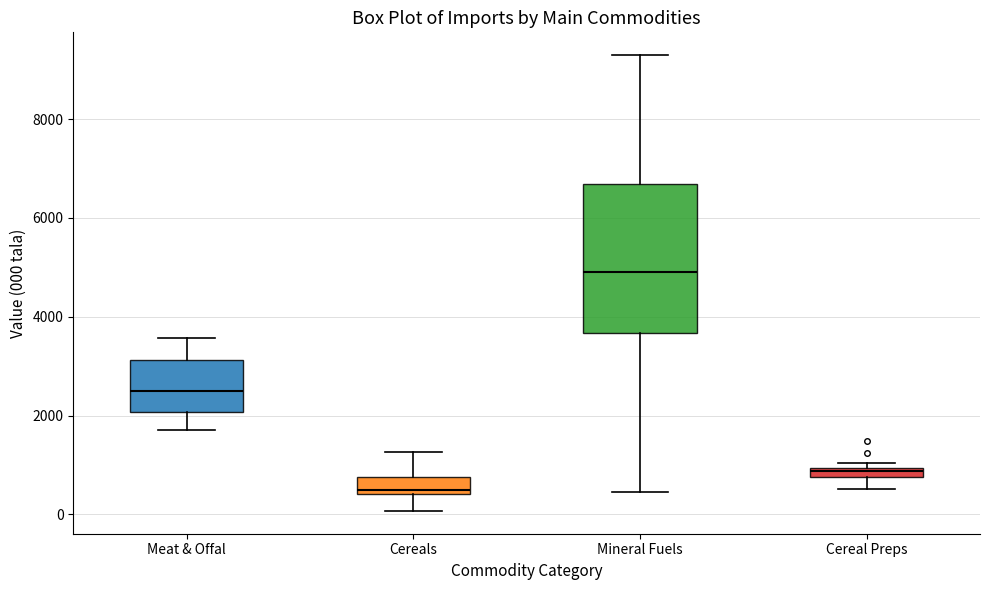

Comparing the boxes themselves (not the whiskers), which one is the tallest?

Mineral Fuels